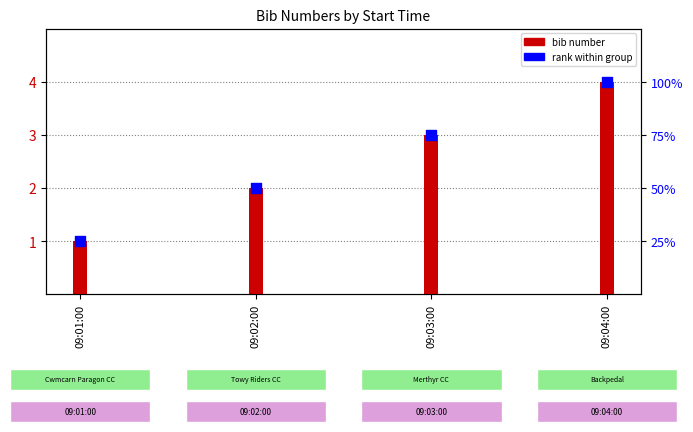

Which series contains the highest Y value?

bib